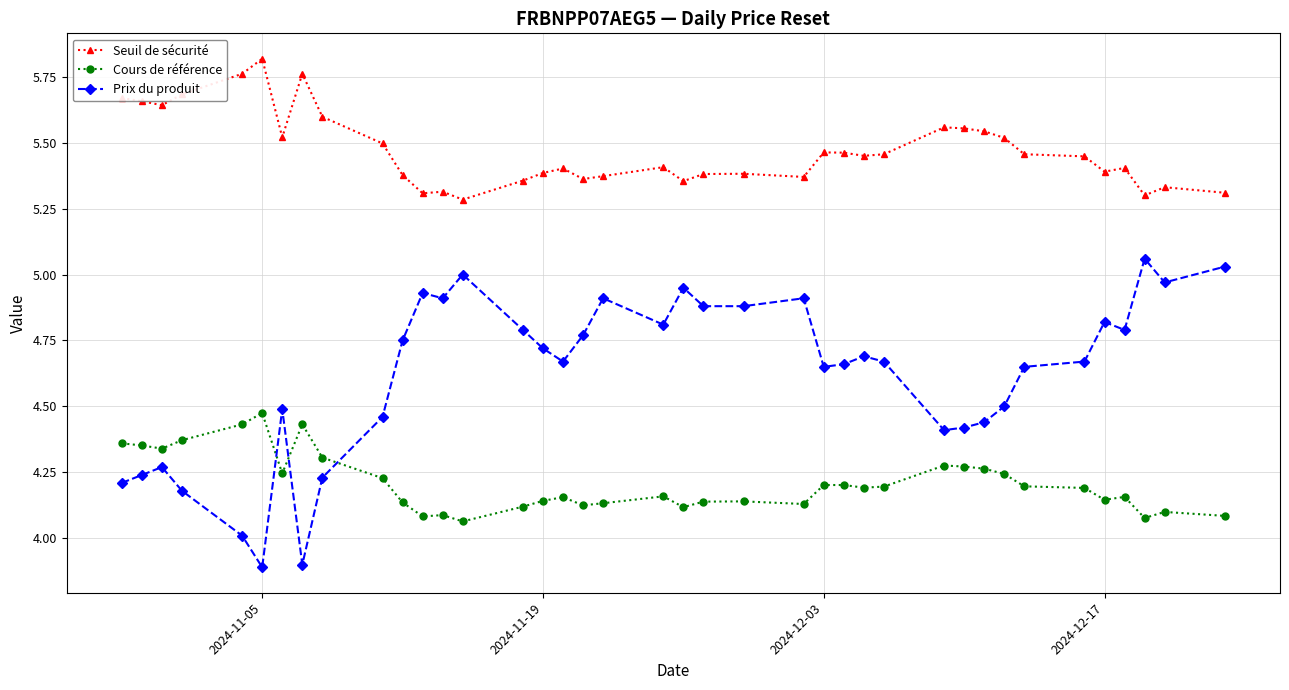

What is the sum of all Seuil de sécurité values?

213.3